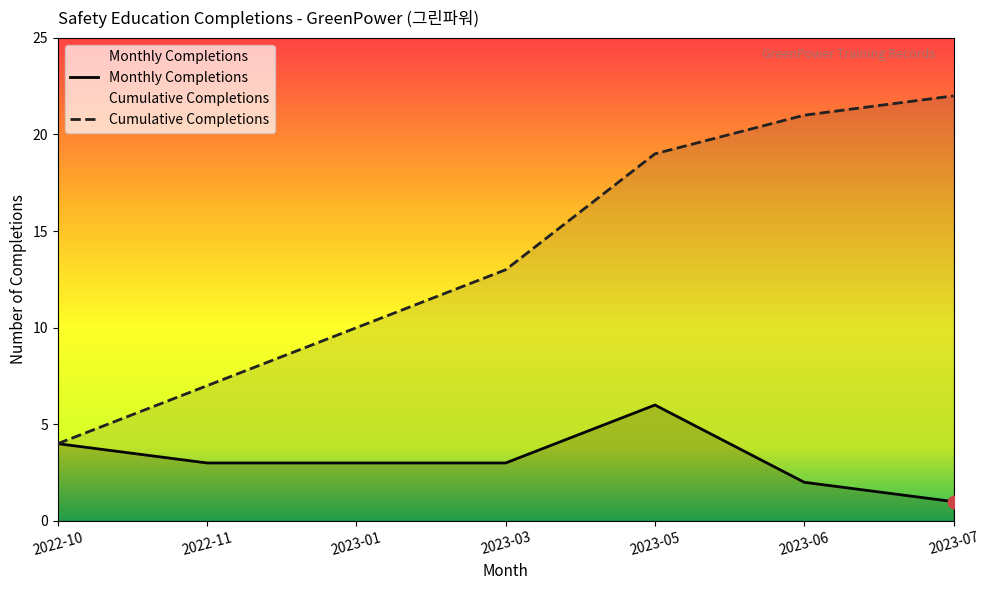

Between 2023-03 and 2023-05, which is larger?

2023-05